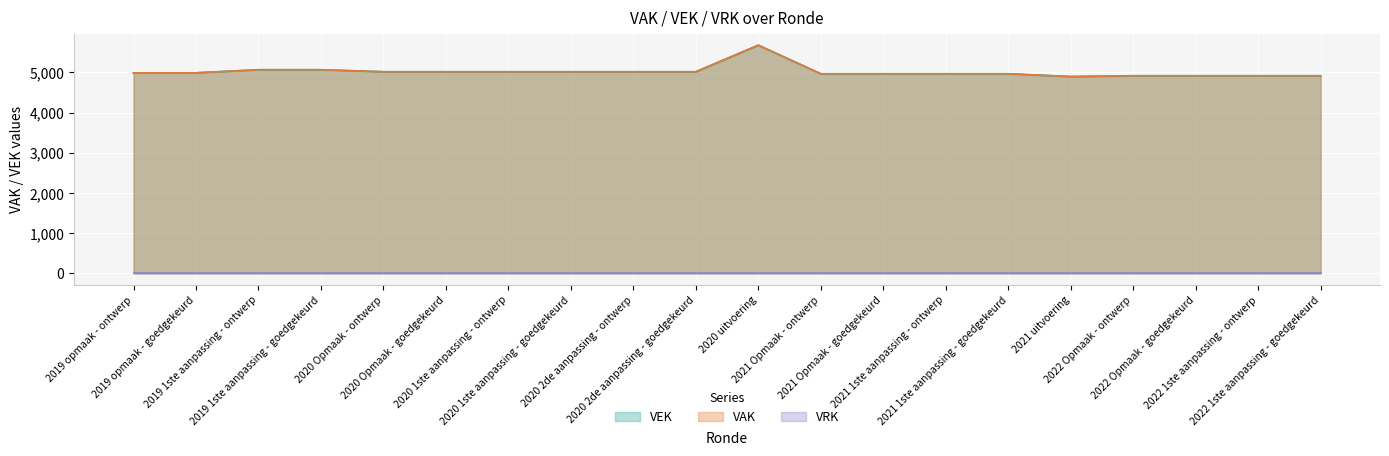

Reading left to right, extract all data points from this chart.

4990	4990	5067	5067	5017	5017	5017	5017	5017	5017	5678	4967	4967	4967	4967	4897	4917	4917	4917	4917